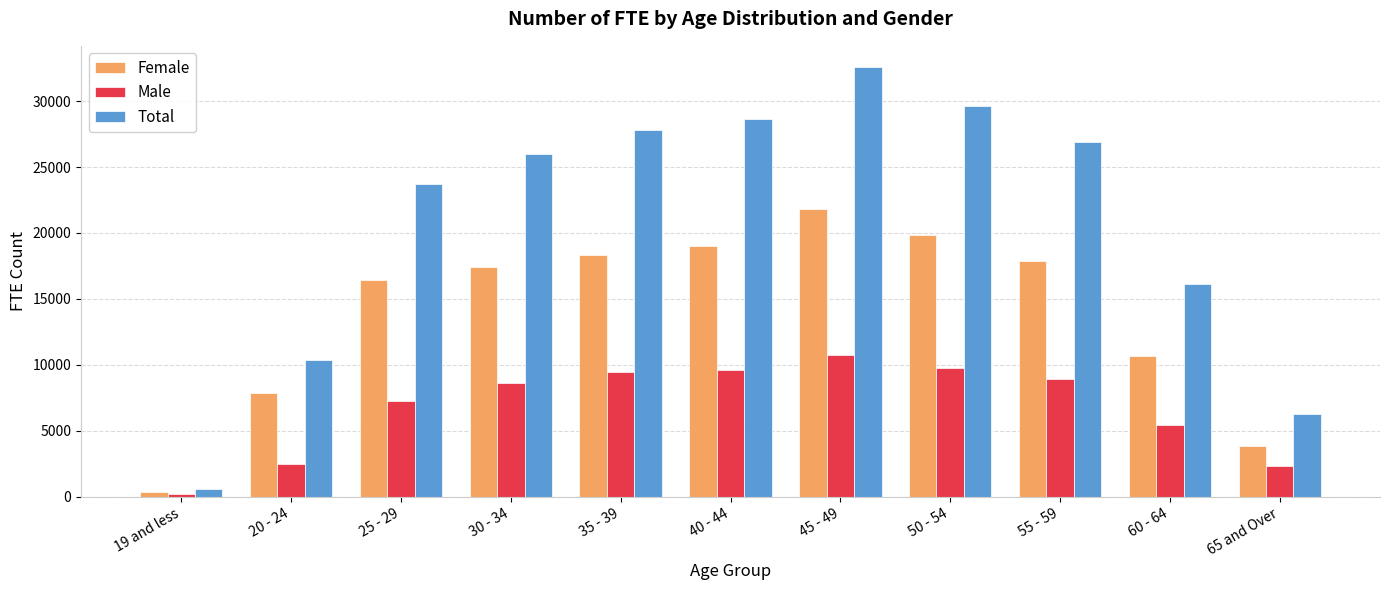

What are all the series names shown in the legend?

Female, Male, Total